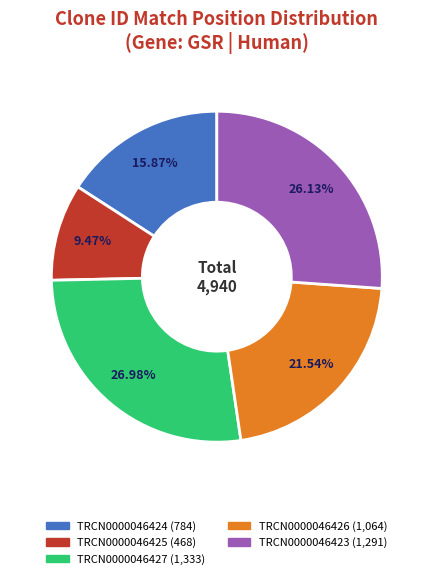

To the nearest percent, what percentage of the pie is TRCN0000046424?

16%